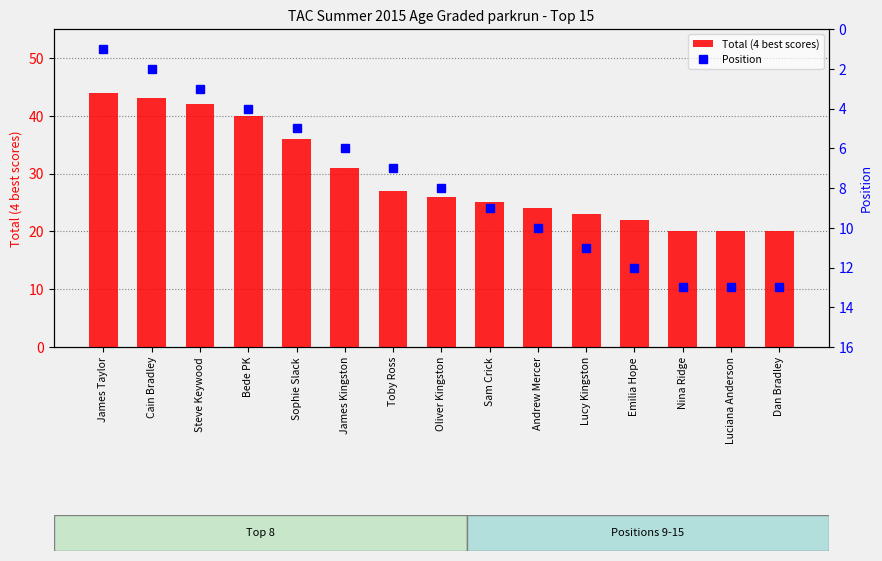

What is the label of the 13th bar from the right?

Steve Keywood